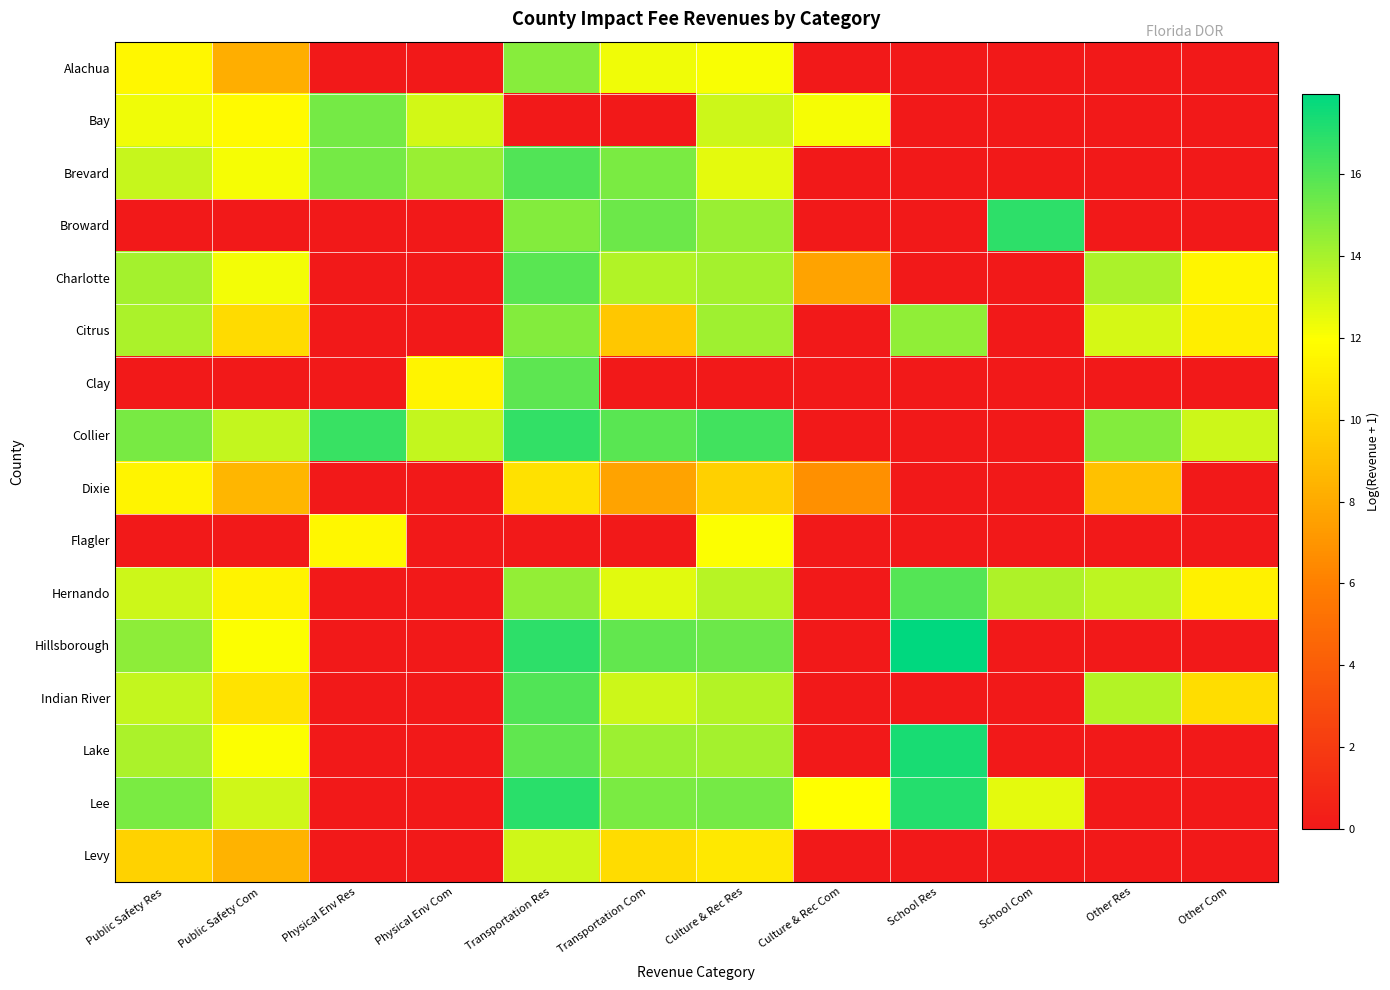

Reading left to right, what are all the values shown in this chart?

Alachua: Public Safety Res=11.6	Public Safety Com=8.2	Physical Env Res=0.0	Physical Env Com=0.0	Transportation Res=14.8	Transportation Com=12.3	Culture & Rec Res=12.1	Culture & Rec Com=0.0	School Res=0.0	School Com=0.0	Other Res=0.0	Other Com=0.0
Bay: Public Safety Res=12.3	Public Safety Com=11.7	Physical Env Res=15.2	Physical Env Com=13.0	Transportation Res=0.0	Transportation Com=0.0	Culture & Rec Res=13.2	Culture & Rec Com=12.2	School Res=0.0	School Com=0.0	Other Res=0.0	Other Com=0.0
Brevard: Public Safety Res=13.3	Public Safety Com=12.1	Physical Env Res=15.2	Physical Env Com=14.3	Transportation Res=16.0	Transportation Com=15.1	Culture & Rec Res=12.6	Culture & Rec Com=0.0	School Res=0.0	School Com=0.0	Other Res=0.0	Other Com=0.0
Broward: Public Safety Res=0.0	Public Safety Com=0.0	Physical Env Res=0.0	Physical Env Com=0.0	Transportation Res=14.8	Transportation Com=15.4	Culture & Rec Res=14.3	Culture & Rec Com=0.0	School Res=0.0	School Com=16.9	Other Res=0.0	Other Com=0.0
Charlotte: Public Safety Res=14.1	Public Safety Com=12.2	Physical Env Res=0.0	Physical Env Com=0.0	Transportation Res=15.8	Transportation Com=13.8	Culture & Rec Res=14.0	Culture & Rec Com=7.7	School Res=0.0	School Com=0.0	Other Res=13.9	Other Com=11.5
Citrus: Public Safety Res=13.9	Public Safety Com=10.3	Physical Env Res=0.0	Physical Env Com=0.0	Transportation Res=14.8	Transportation Com=9.3	Culture & Rec Res=14.2	Culture & Rec Com=0.0	School Res=14.6	School Com=0.0	Other Res=12.9	Other Com=11.2
Clay: Public Safety Res=0.0	Public Safety Com=0.0	Physical Env Res=0.0	Physical Env Com=11.5	Transportation Res=15.7	Transportation Com=0.0	Culture & Rec Res=0.0	Culture & Rec Com=0.0	School Res=0.0	School Com=0.0	Other Res=0.0	Other Com=0.0
Collier: Public Safety Res=15.1	Public Safety Com=13.4	Physical Env Res=16.6	Physical Env Com=13.3	Transportation Res=16.8	Transportation Com=15.8	Culture & Rec Res=16.4	Culture & Rec Com=0.0	School Res=0.0	School Com=0.0	Other Res=14.8	Other Com=13.1
Dixie: Public Safety Res=11.5	Public Safety Com=8.6	Physical Env Res=0.0	Physical Env Com=0.0	Transportation Res=10.6	Transportation Com=7.7	Culture & Rec Res=9.8	Culture & Rec Com=6.8	School Res=0.0	School Com=0.0	Other Res=9.1	Other Com=0.0
Flagler: Public Safety Res=0.0	Public Safety Com=0.0	Physical Env Res=11.6	Physical Env Com=0.0	Transportation Res=0.0	Transportation Com=0.0	Culture & Rec Res=12.0	Culture & Rec Com=0.0	School Res=0.0	School Com=0.0	Other Res=0.0	Other Com=0.0
Hernando: Public Safety Res=13.1	Public Safety Com=11.4	Physical Env Res=0.0	Physical Env Com=0.0	Transportation Res=14.5	Transportation Com=12.7	Culture & Rec Res=13.6	Culture & Rec Com=0.0	School Res=16.0	School Com=13.9	Other Res=13.5	Other Com=11.4
Hillsborough: Public Safety Res=14.6	Public Safety Com=12.0	Physical Env Res=0.0	Physical Env Com=0.0	Transportation Res=16.8	Transportation Com=15.6	Culture & Rec Res=15.4	Culture & Rec Com=0.0	School Res=17.9	School Com=0.0	Other Res=0.0	Other Com=0.0
Indian River: Public Safety Res=13.3	Public Safety Com=10.7	Physical Env Res=0.0	Physical Env Com=0.0	Transportation Res=16.0	Transportation Com=13.1	Culture & Rec Res=13.7	Culture & Rec Com=0.0	School Res=0.0	School Com=0.0	Other Res=13.7	Other Com=10.4
Lake: Public Safety Res=13.9	Public Safety Com=12.0	Physical Env Res=0.0	Physical Env Com=0.0	Transportation Res=15.7	Transportation Com=14.3	Culture & Rec Res=14.1	Culture & Rec Com=0.0	School Res=17.4	School Com=0.0	Other Res=0.0	Other Com=0.0
Lee: Public Safety Res=15.1	Public Safety Com=13.0	Physical Env Res=0.0	Physical Env Com=0.0	Transportation Res=16.9	Transportation Com=15.0	Culture & Rec Res=15.2	Culture & Rec Com=11.9	School Res=17.0	School Com=12.6	Other Res=0.0	Other Com=0.0
Levy: Public Safety Res=9.8	Public Safety Com=8.4	Physical Env Res=0.0	Physical Env Com=0.0	Transportation Res=13.1	Transportation Com=10.3	Culture & Rec Res=10.9	Culture & Rec Com=0.0	School Res=0.0	School Com=0.0	Other Res=0.0	Other Com=0.0